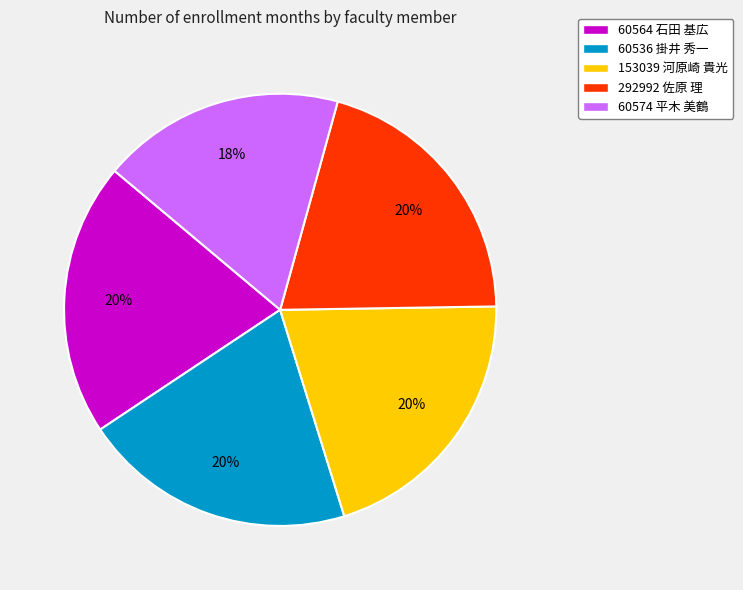

True or false: 153039 河原崎 貴光 accounts for 29% of the total.

False